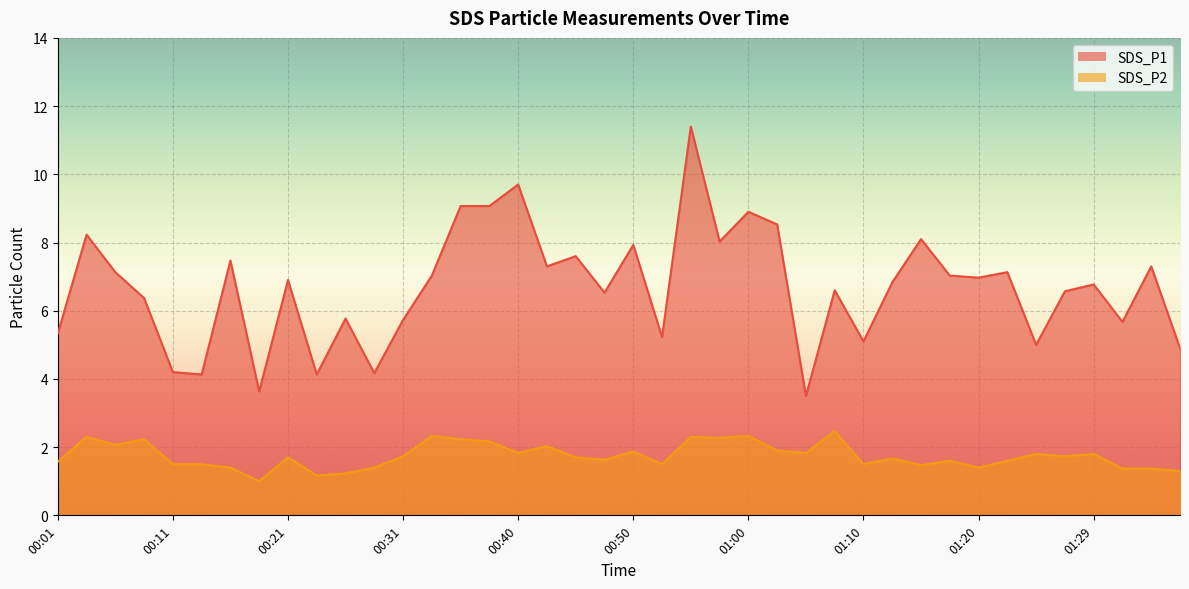

Which series has the widest spread of values?

SDS_P1